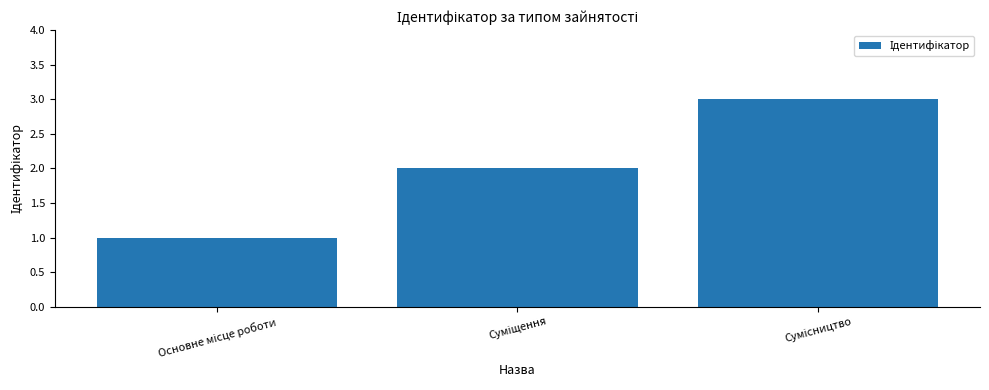

What is the sum of all values?

6